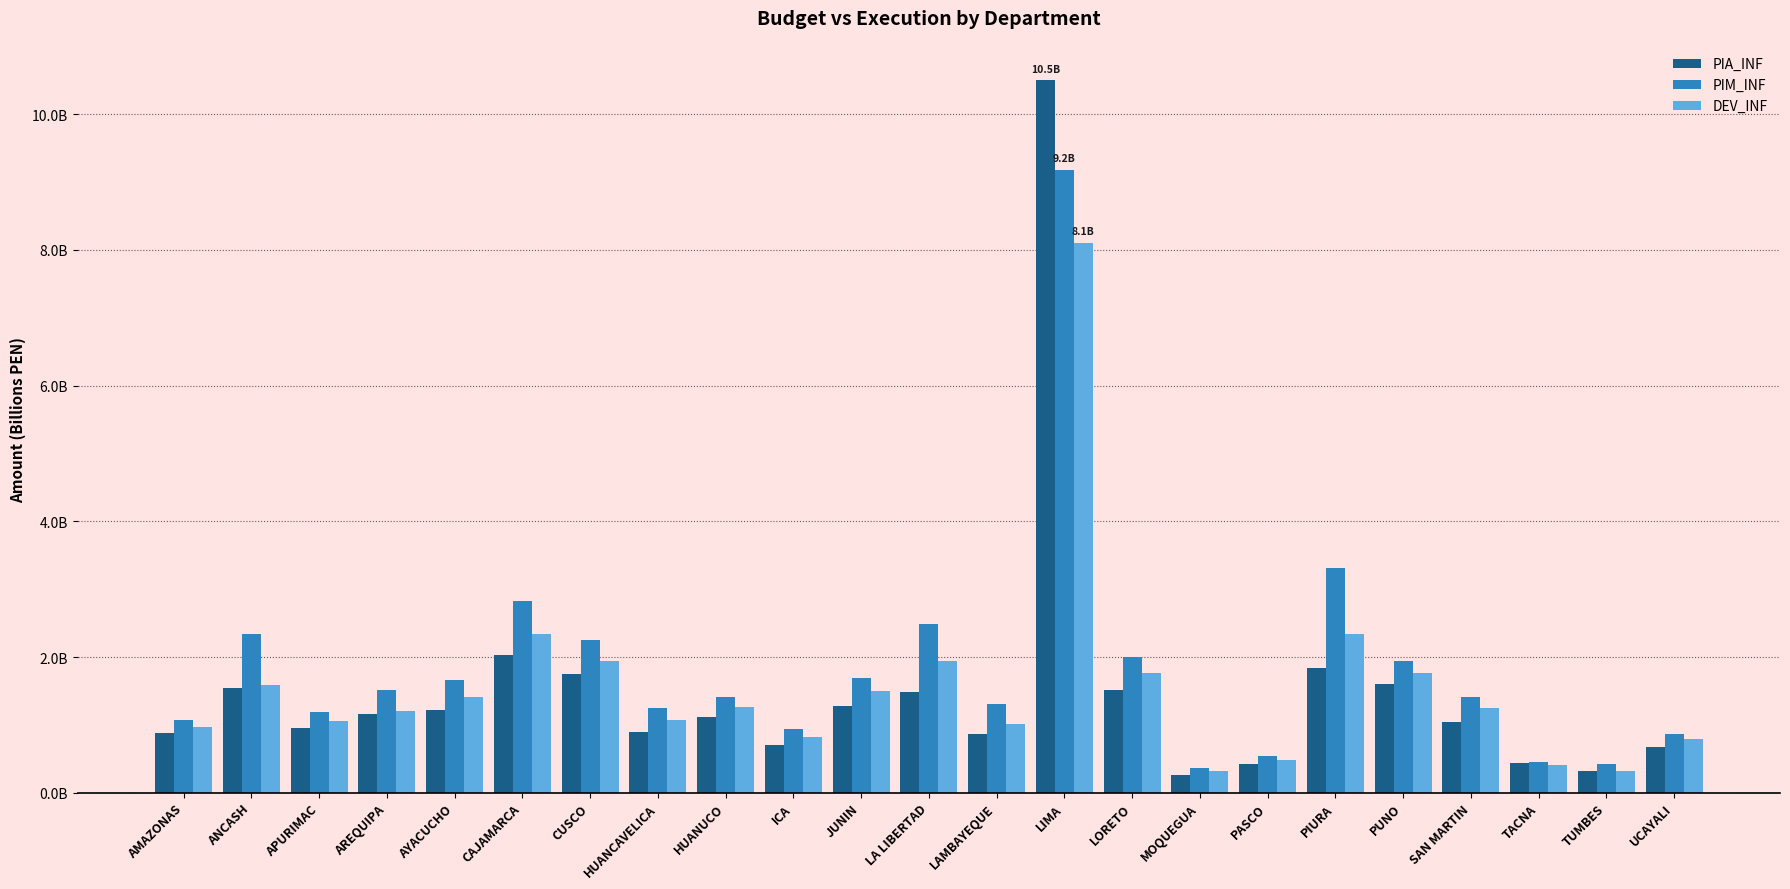

Where does the DEV_INF series first go above 1?

ANCASH